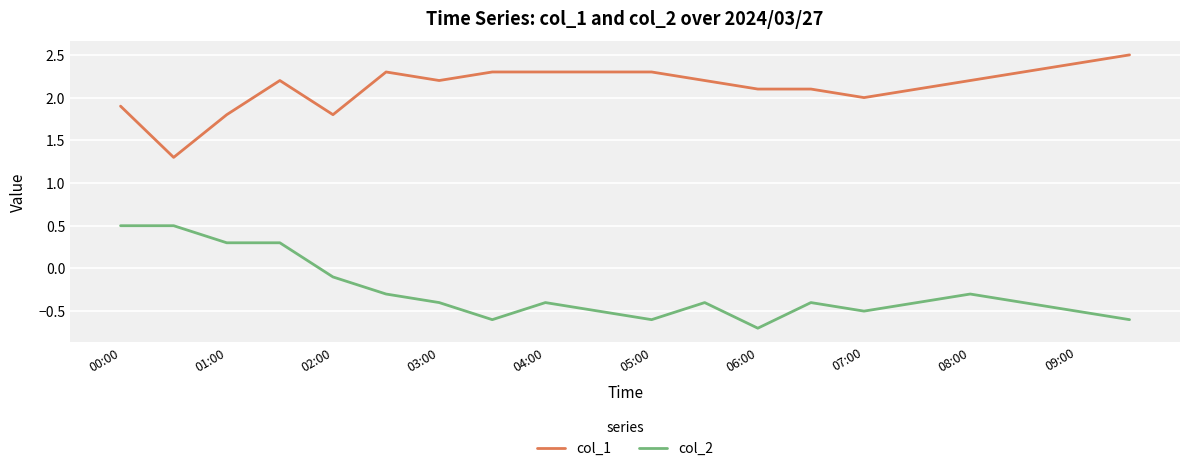

List the series in order of their overall mean, highest first.

col_1, col_2